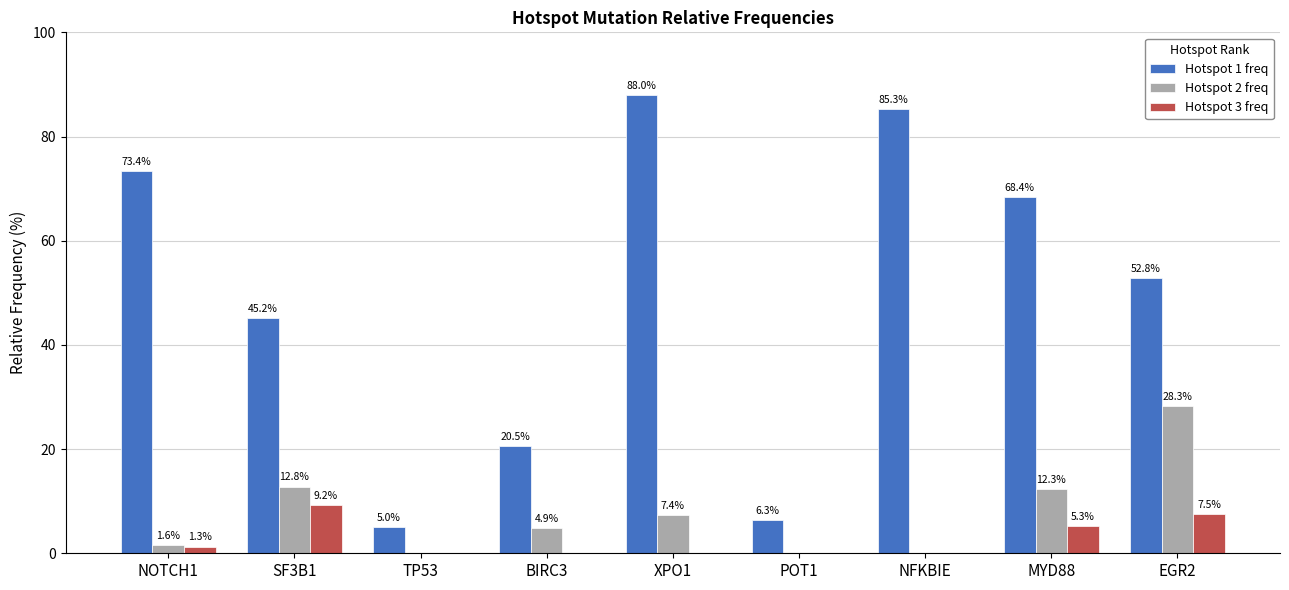

Which category has the highest value across all series?

XPO1